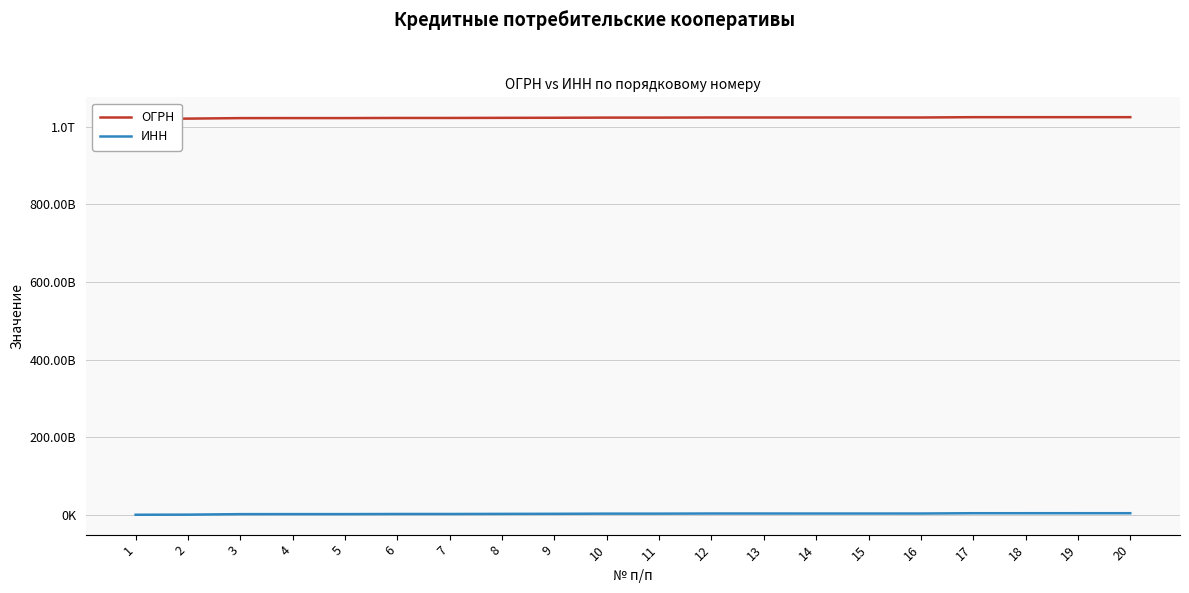

What are all the series names shown in the legend?

ОГРН, ИНН